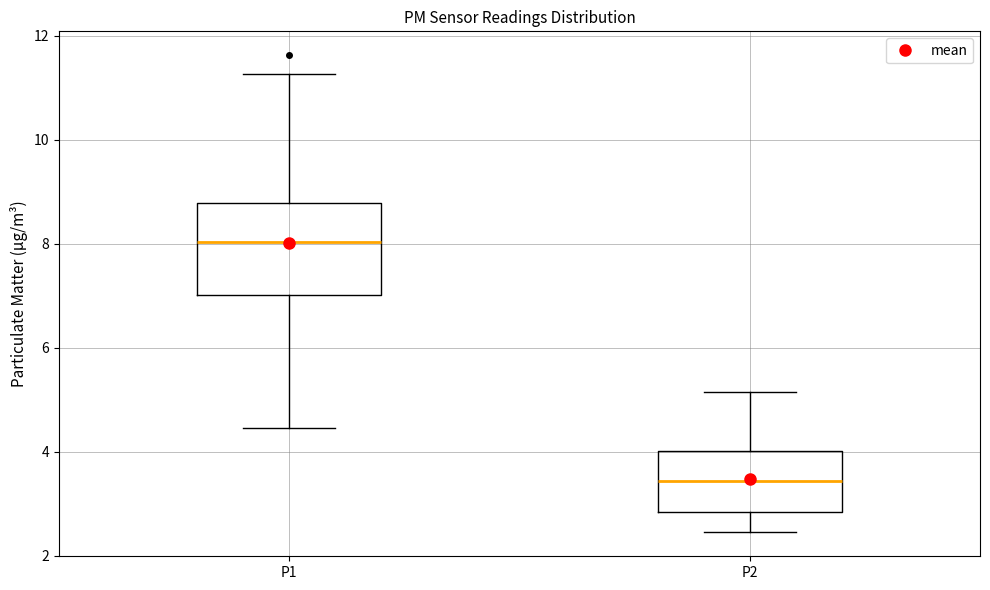

Reading left to right, read every box against the y-axis: the position of its median line, the range the box covers, and the ends of its whiskers. The values are not printed on the chart, so give them approximately, as read against the axis.

P1: median 8.0, box 7.0 to 8.8, whiskers 4.4 to 11.2
P2: median 3.4, box 2.8 to 4.0, whiskers 2.4 to 5.2